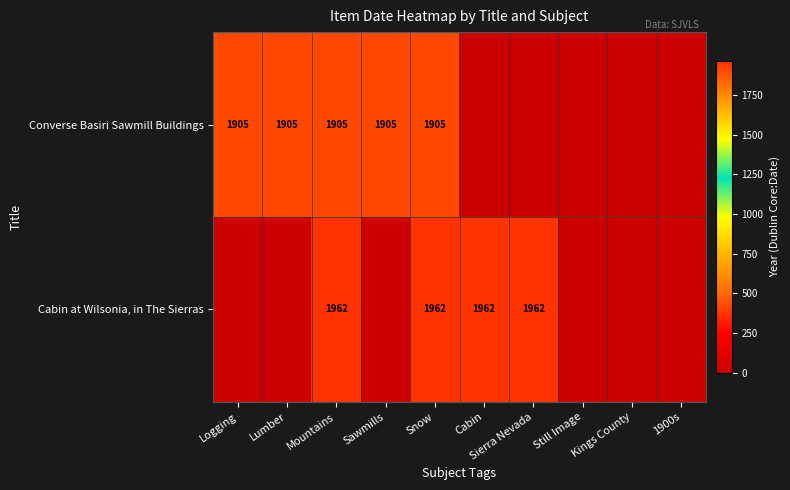

Which label corresponds to the smallest value in the chart?

Cabin